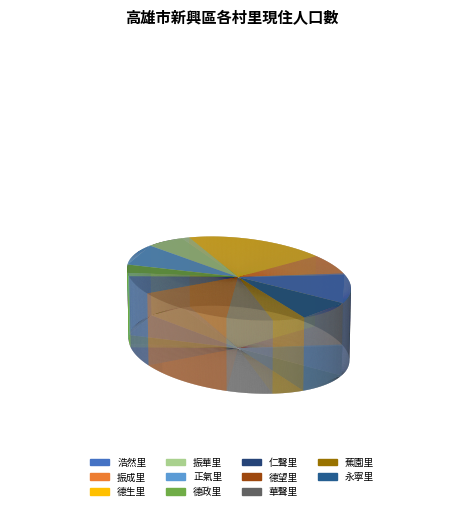

To the nearest percent, what percentage of the pie is 永寧里?

9%